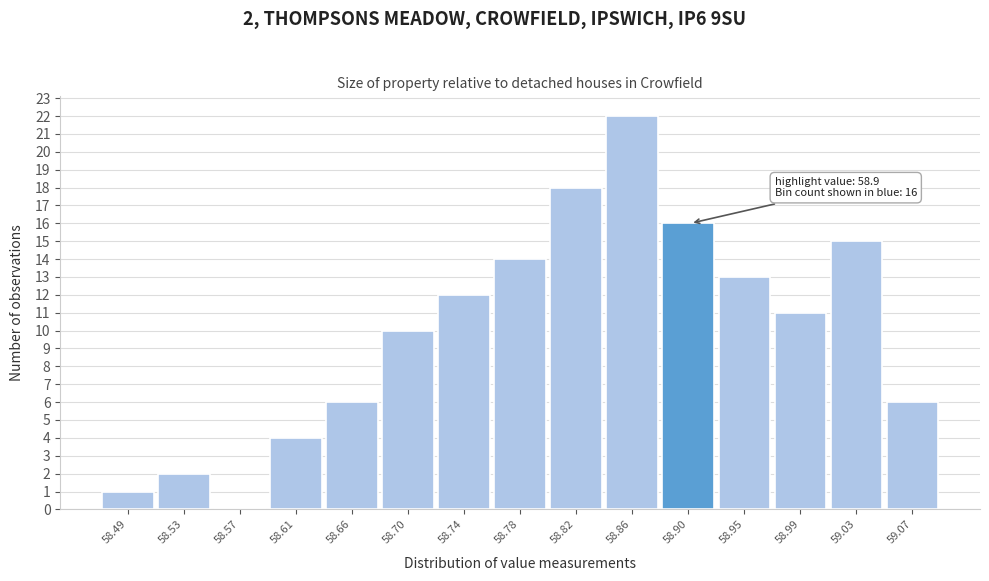

Which range on the x-axis has the tallest bar?

58.840 to 58.885